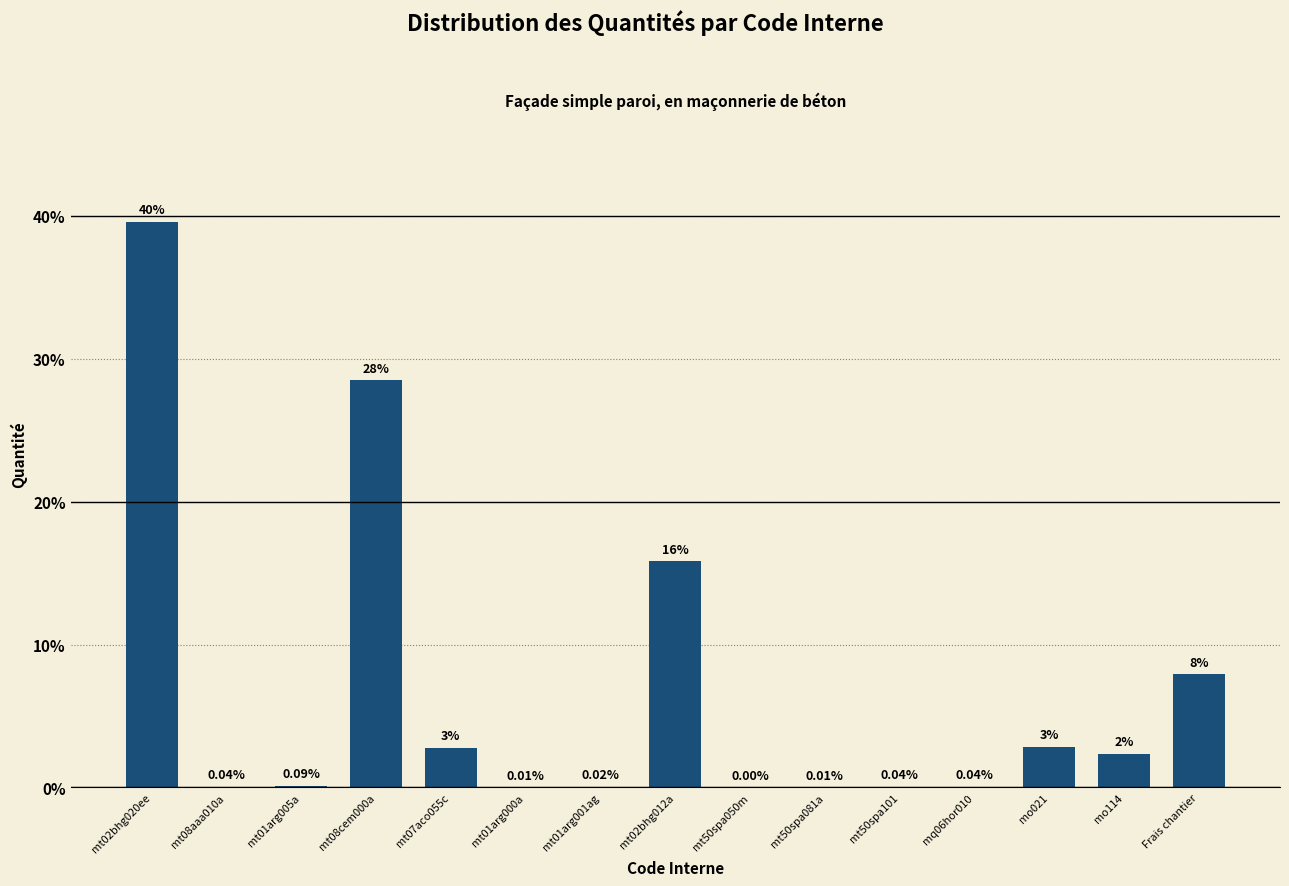

Between mt08cem000a and mt08aaa010a, which is larger?

mt08cem000a